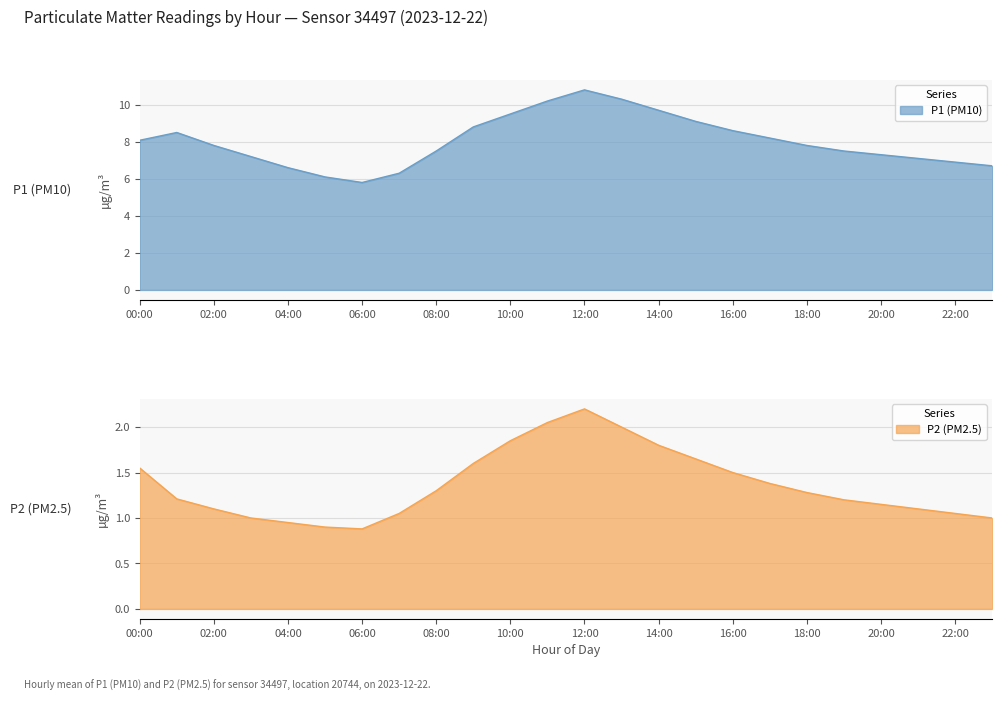

What is the lowest value of the P1 (PM10) series?

5.8